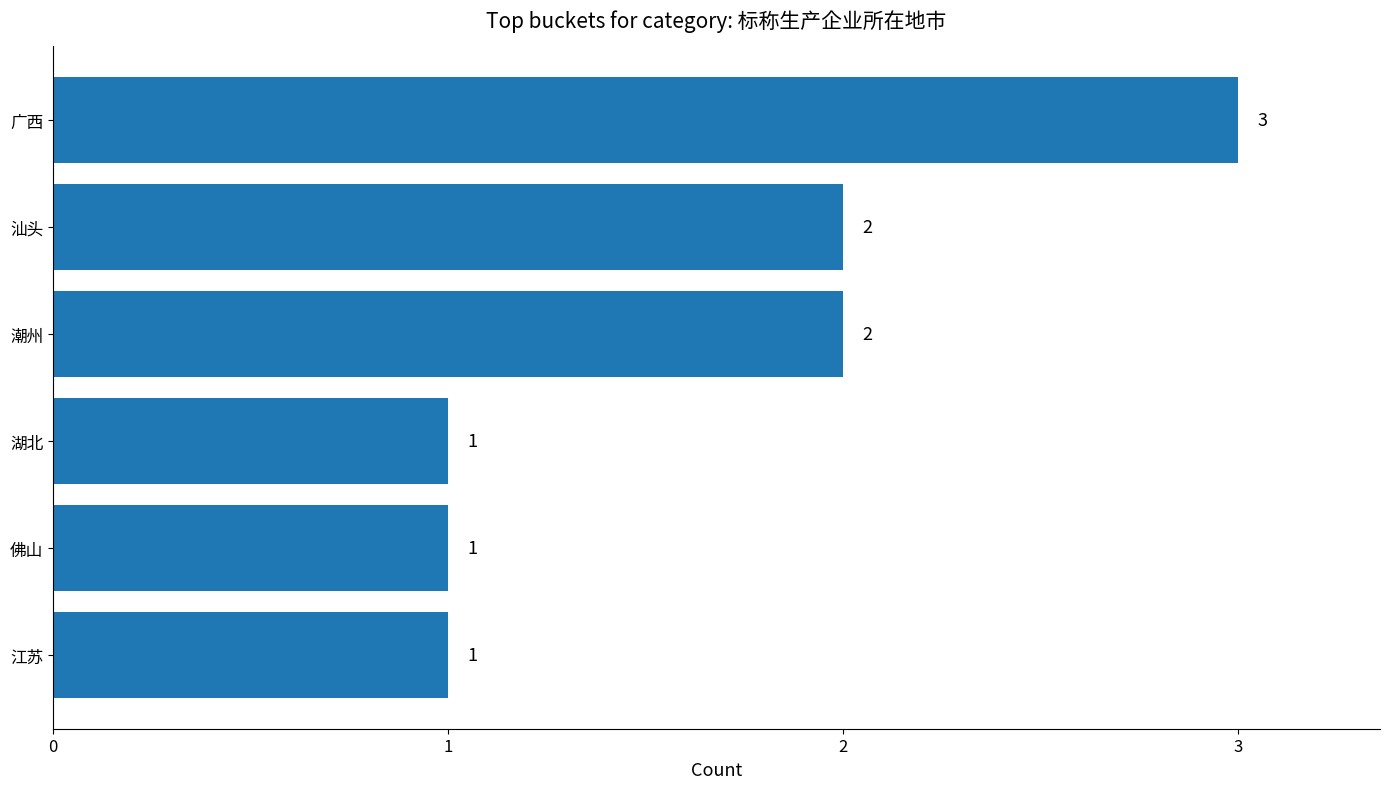

Reading bottom to top, transcribe all the data shown in this chart.

1	1	1	2	2	3